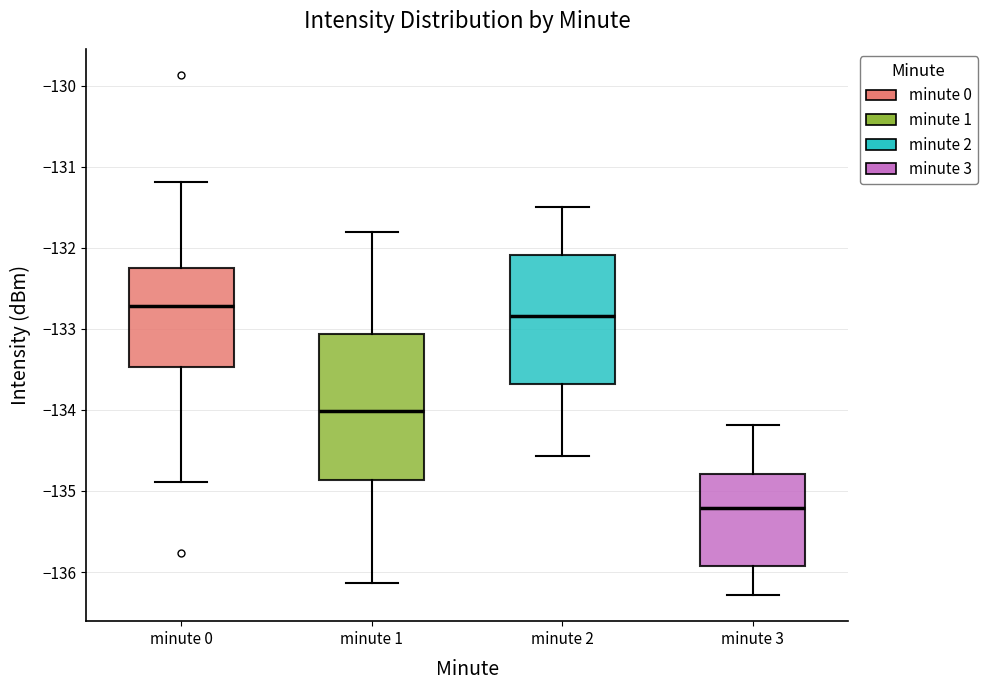

Which box's median line is the highest?

minute 0